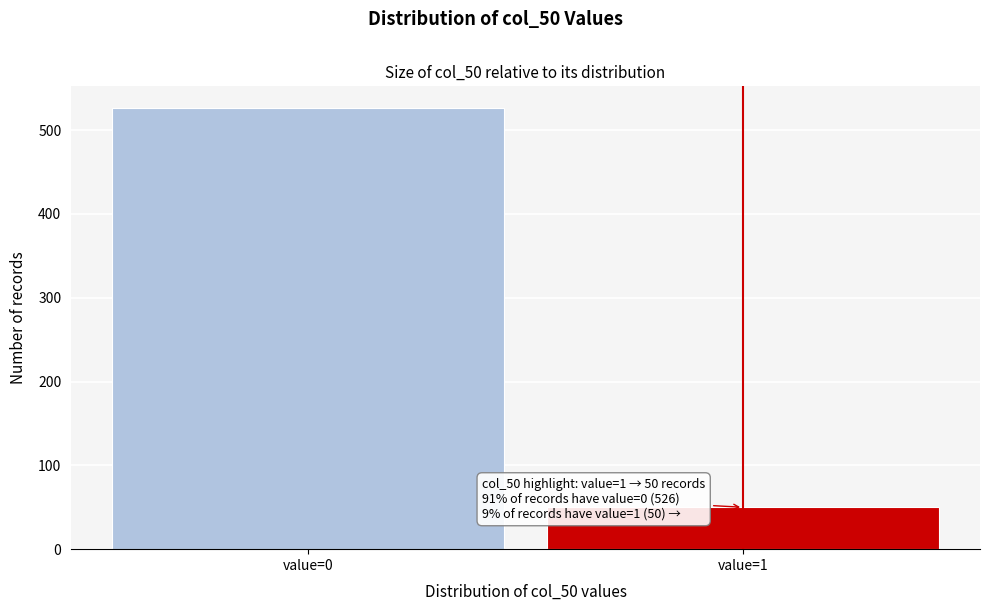

Reading left to right, what are all the values shown in this chart?

value=0=526	value=1=50